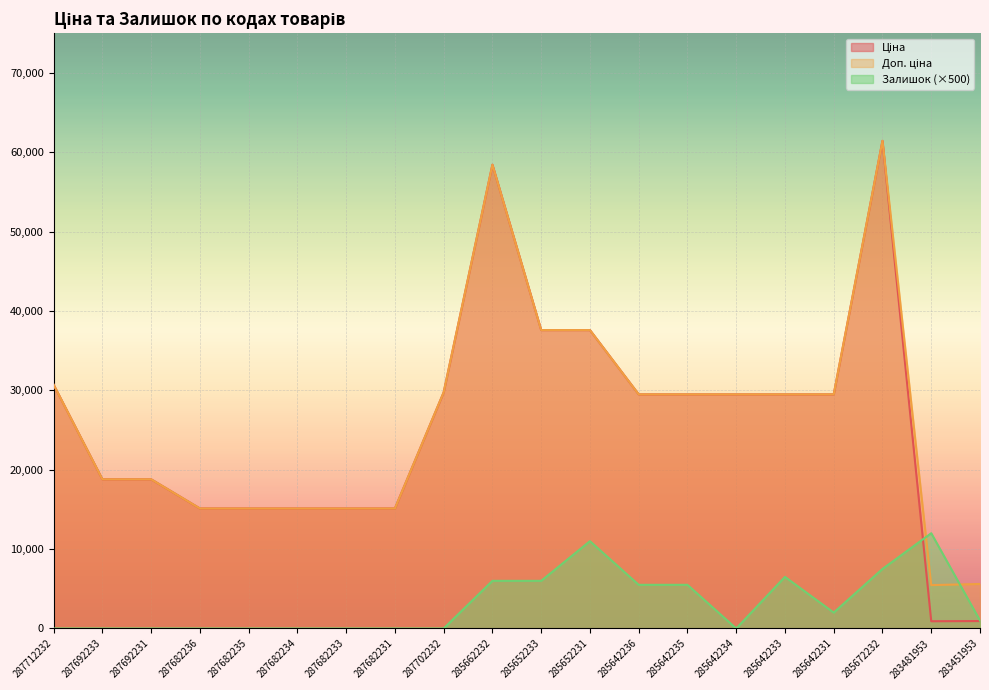

How many data points does each series have?

20